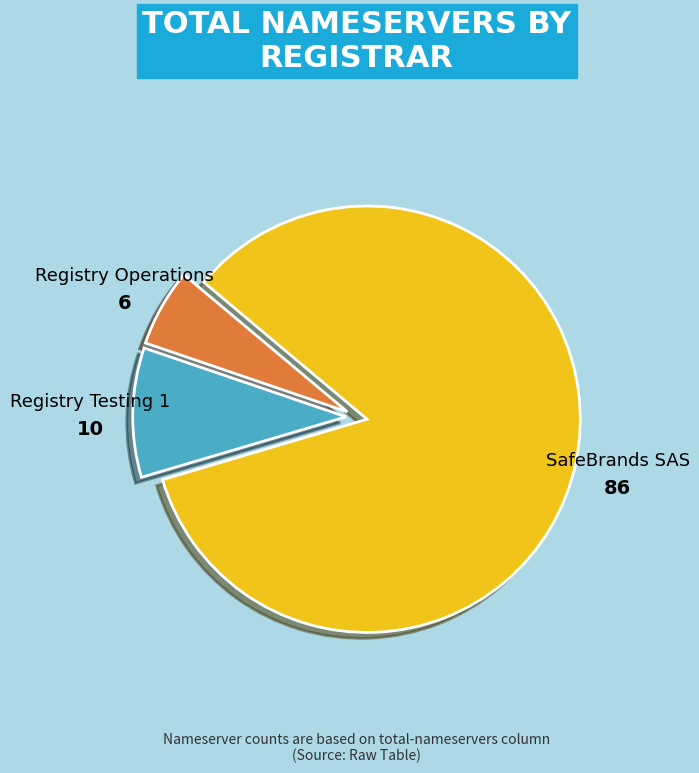

True or false: SafeBrands SAS accounts for 72% of the total.

False